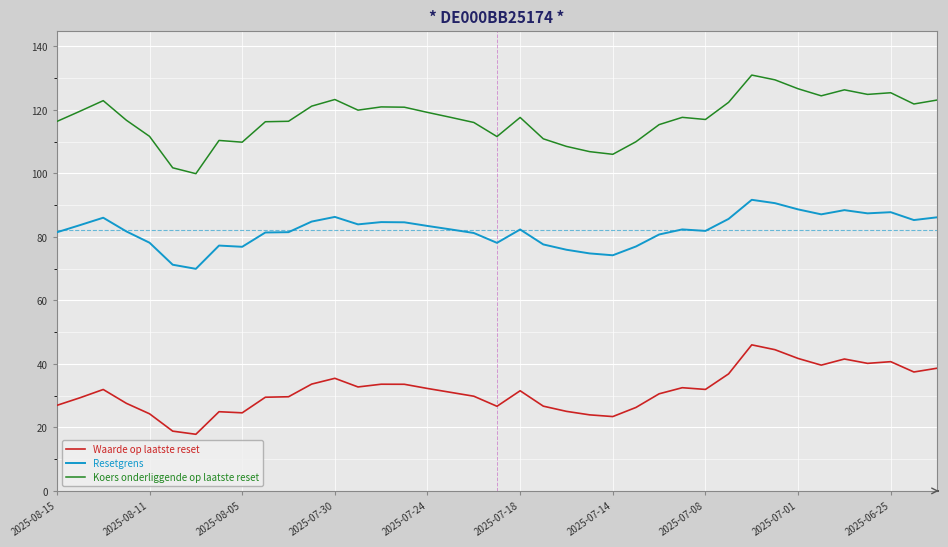

Count the number of data series in this chart.

3